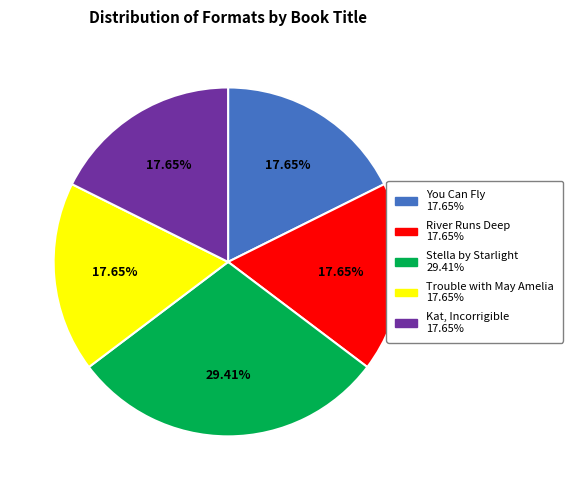

To the nearest percent, what is the difference between the largest and smallest slice percentages?

12%